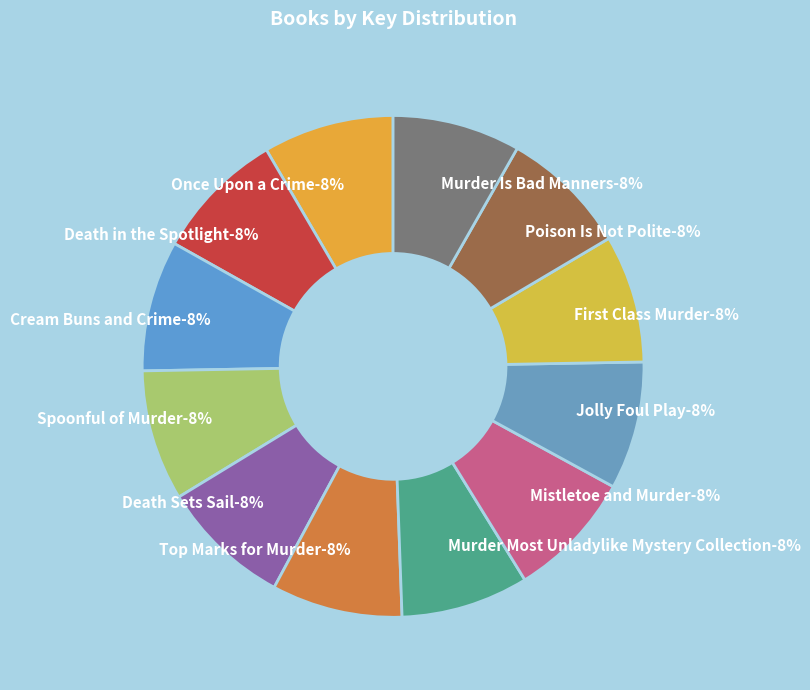

Does Murder Is Bad Manners account for over 50% of the chart?

No